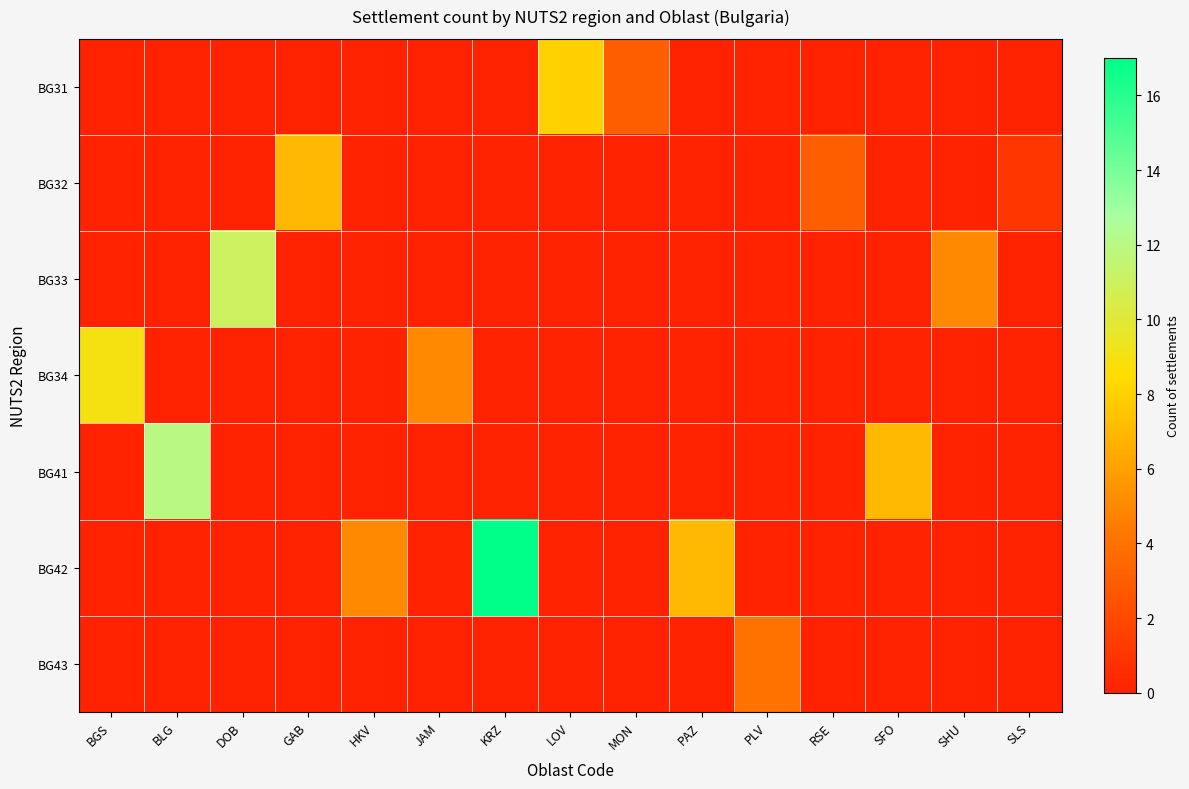

Reading right to left, transcribe all the data shown in this chart.

BG31: SLS=0	SHU=0	SFO=0	RSE=0	PLV=0	PAZ=0	MON=3	LOV=8	KRZ=0	JAM=0	HKV=0	GAB=0	DOB=0	BLG=0	BGS=0
BG32: SLS=1	SHU=0	SFO=0	RSE=3	PLV=0	PAZ=0	MON=0	LOV=0	KRZ=0	JAM=0	HKV=0	GAB=7	DOB=0	BLG=0	BGS=0
BG33: SLS=0	SHU=5	SFO=0	RSE=0	PLV=0	PAZ=0	MON=0	LOV=0	KRZ=0	JAM=0	HKV=0	GAB=0	DOB=11	BLG=0	BGS=0
BG34: SLS=0	SHU=0	SFO=0	RSE=0	PLV=0	PAZ=0	MON=0	LOV=0	KRZ=0	JAM=5	HKV=0	GAB=0	DOB=0	BLG=0	BGS=9
BG41: SLS=0	SHU=0	SFO=7	RSE=0	PLV=0	PAZ=0	MON=0	LOV=0	KRZ=0	JAM=0	HKV=0	GAB=0	DOB=0	BLG=12	BGS=0
BG42: SLS=0	SHU=0	SFO=0	RSE=0	PLV=0	PAZ=7	MON=0	LOV=0	KRZ=17	JAM=0	HKV=5	GAB=0	DOB=0	BLG=0	BGS=0
BG43: SLS=0	SHU=0	SFO=0	RSE=0	PLV=4	PAZ=0	MON=0	LOV=0	KRZ=0	JAM=0	HKV=0	GAB=0	DOB=0	BLG=0	BGS=0